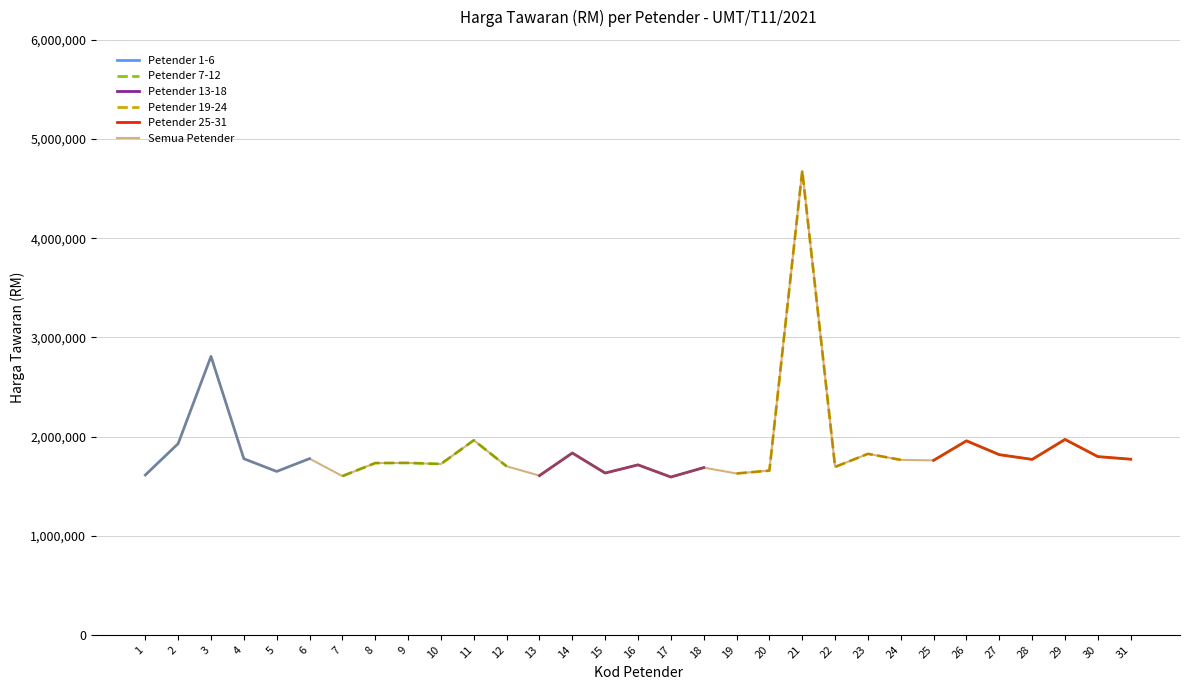

The value of Semua Petender at 14 is 499431.1. True or false?

False